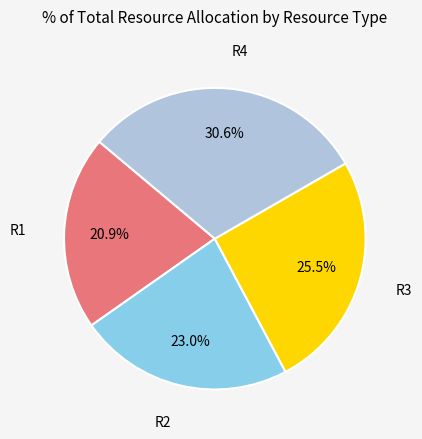

Combined, what portion of the pie is R2 and R4?

53.6%